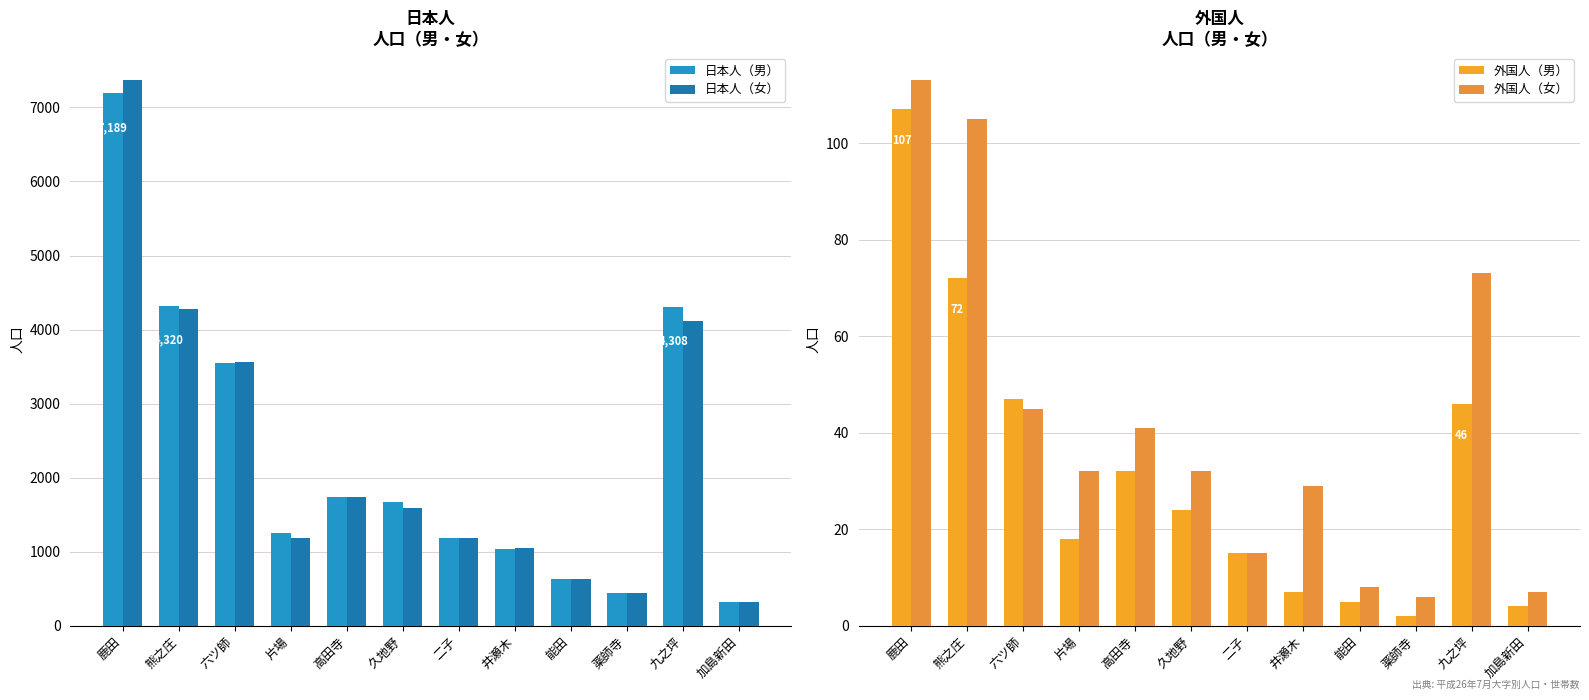

What is the total value across all series at 高田寺?

3538